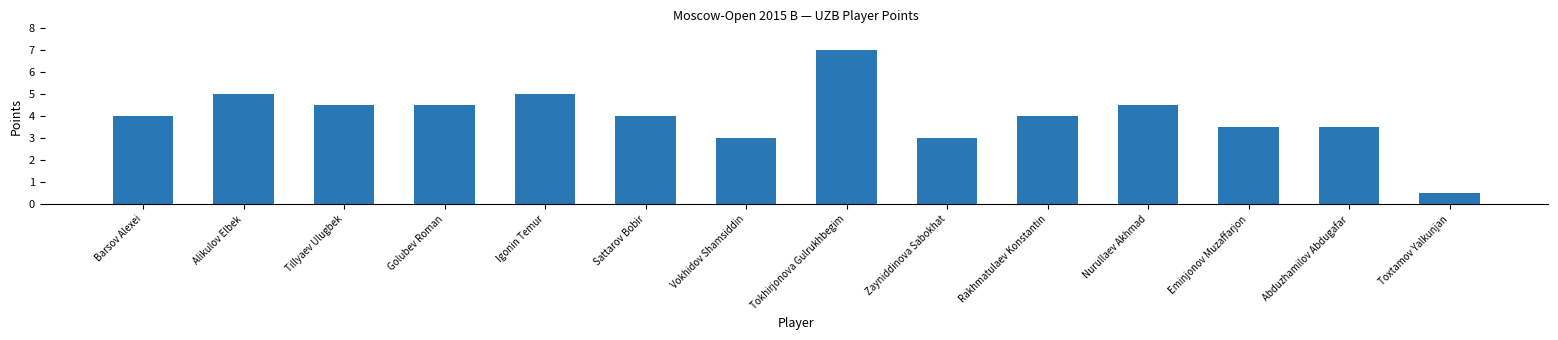

What is the greatest value displayed?

7.0